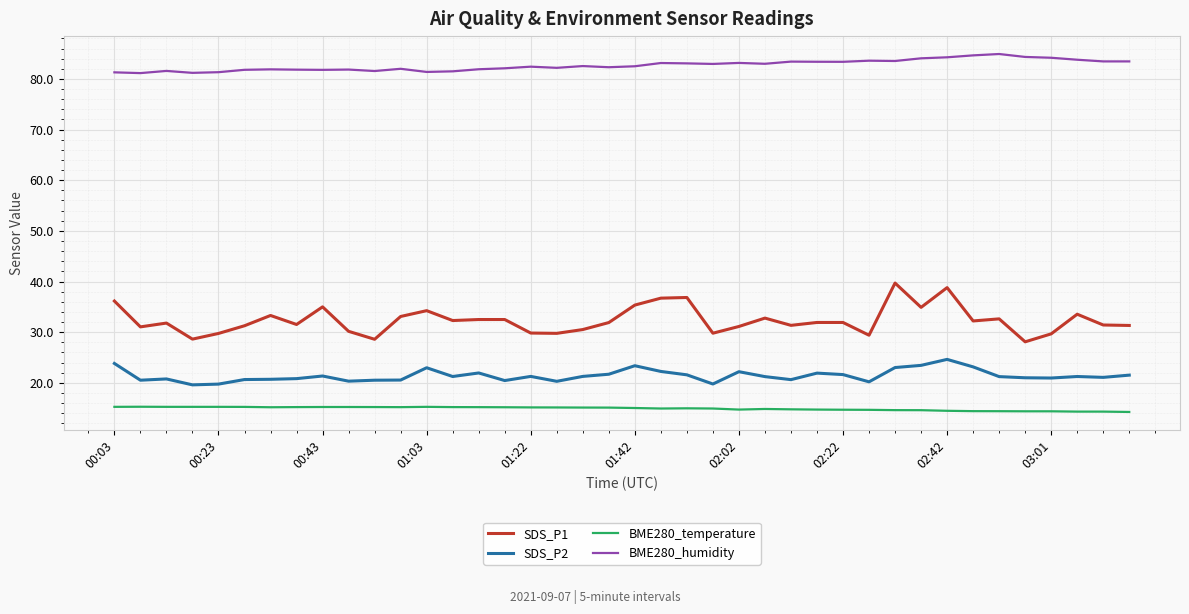

Which series has the largest total across all categories?

BME280_humidity